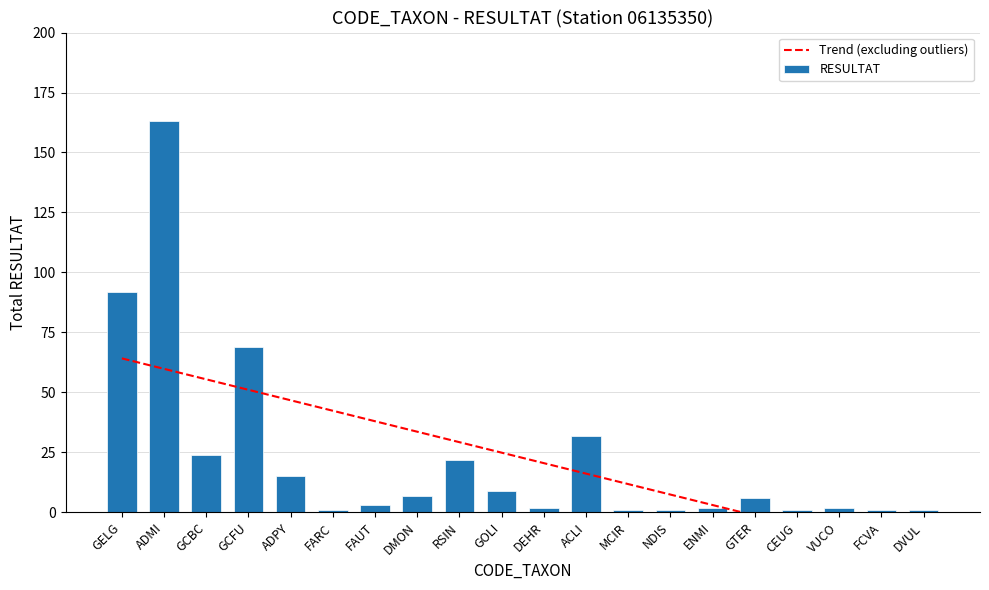

At which label does Trend (excluding outliers) first exceed 24?

GELG